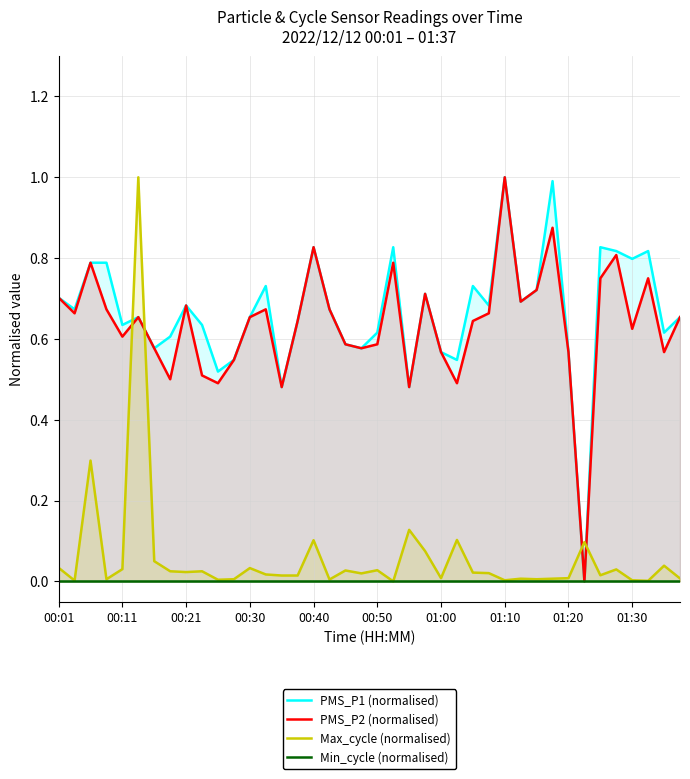

Does the chart display data point markers on the line(s)?

No